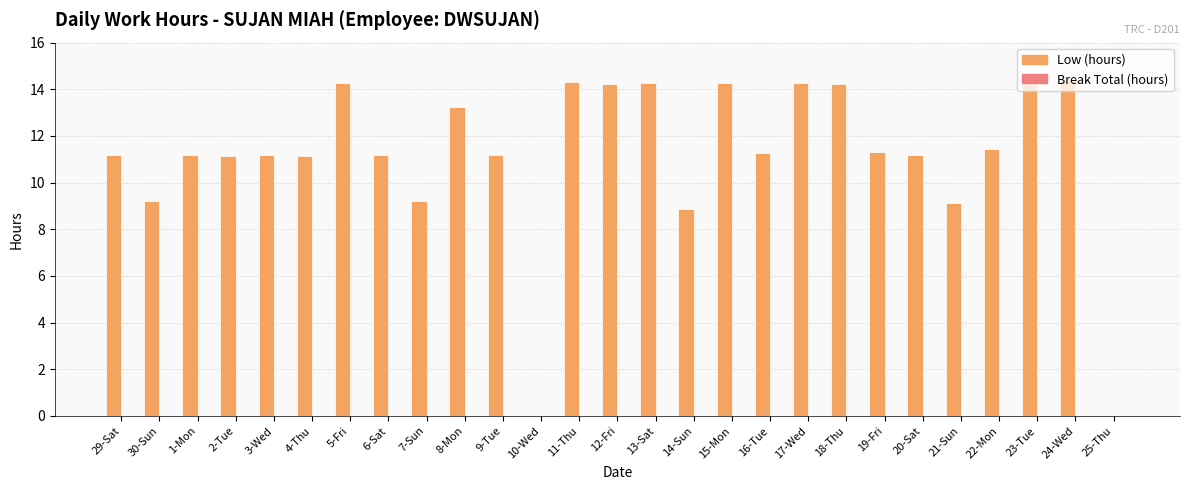

What is the greatest value displayed?

14.5